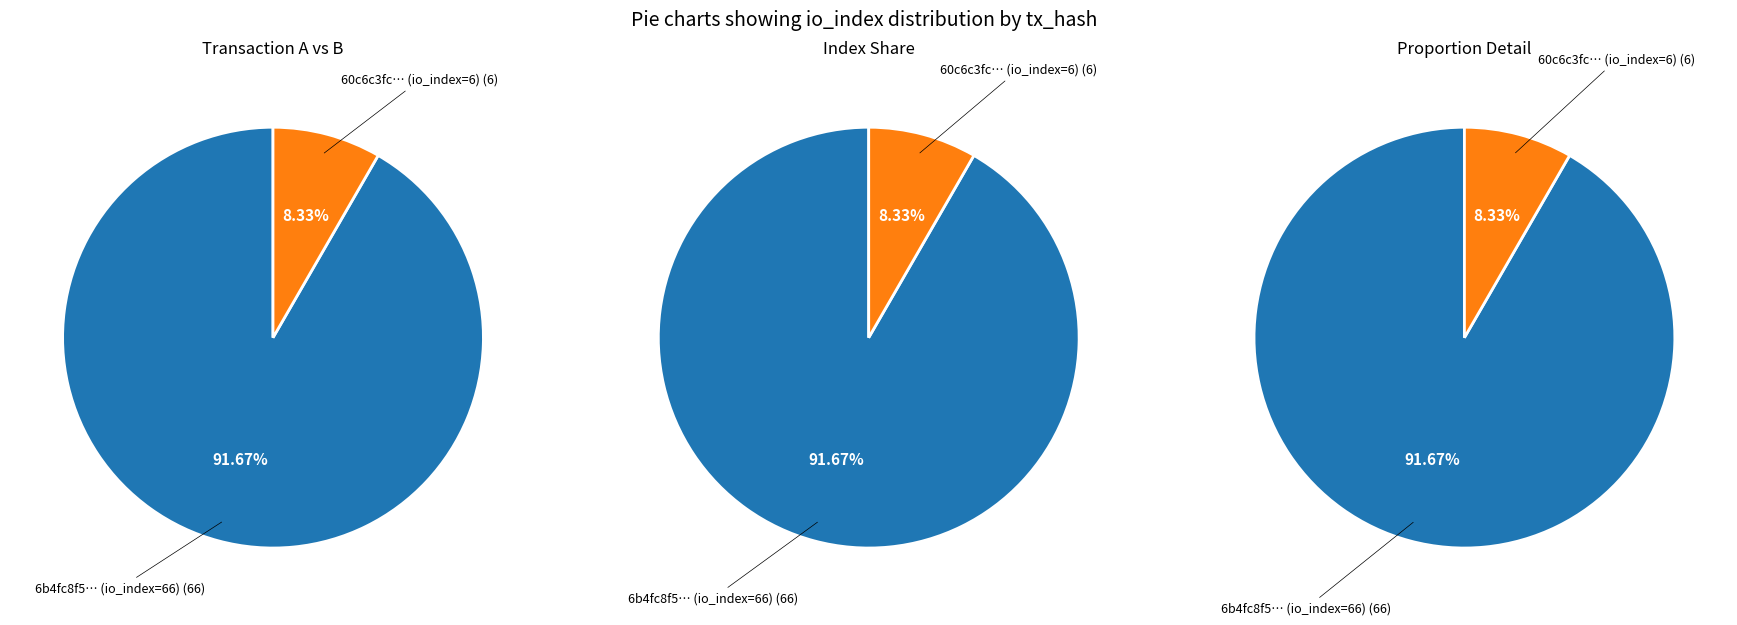

Is the sum of 1 and 0 greater than half?

Yes